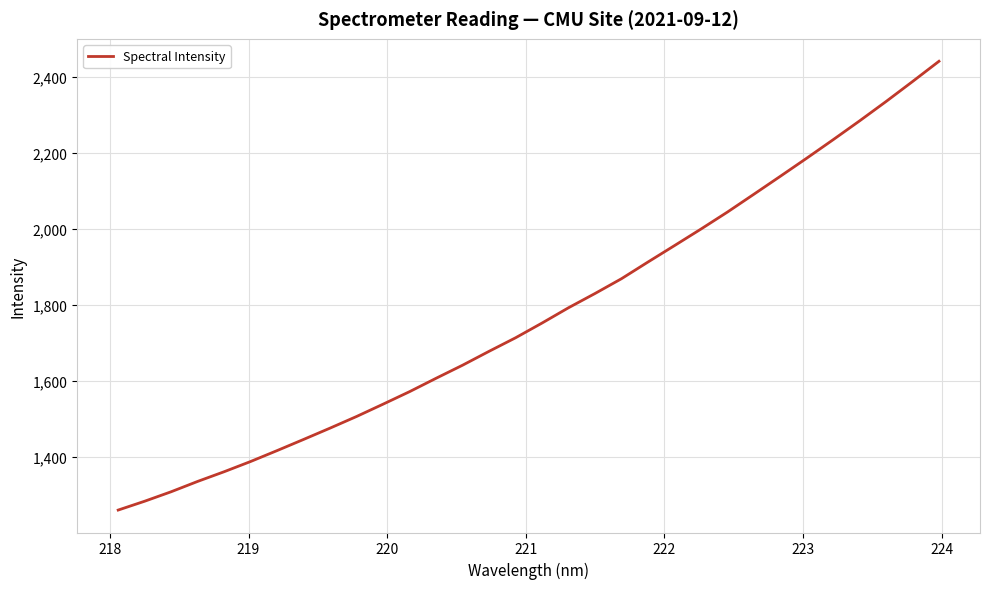

What is the difference between the maximum and minimum values?

1181.5